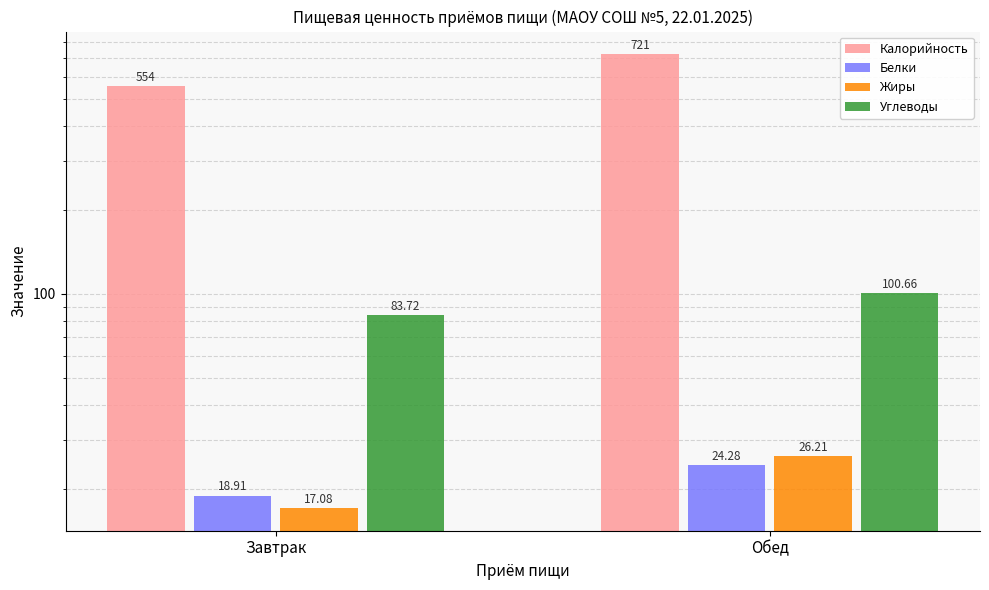

Rank the categories by Углеводы value from lowest to highest.

Завтрак, Обед